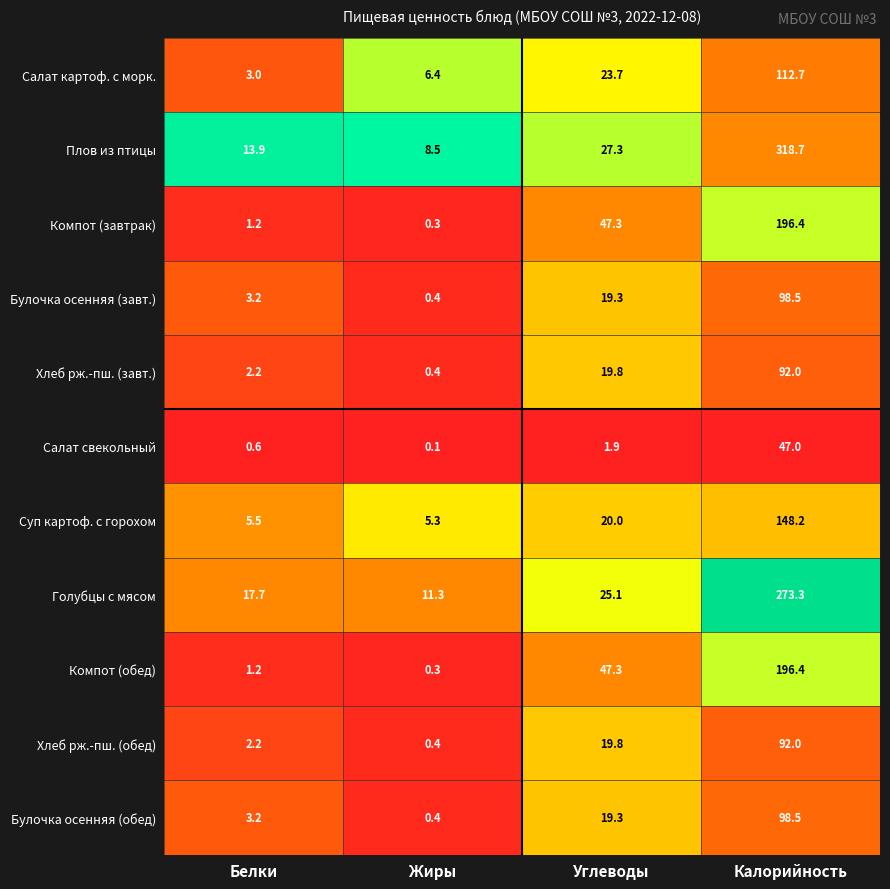

Where does the Хлеб рж.-пш. (завт.) series first go above 19?

Углеводы